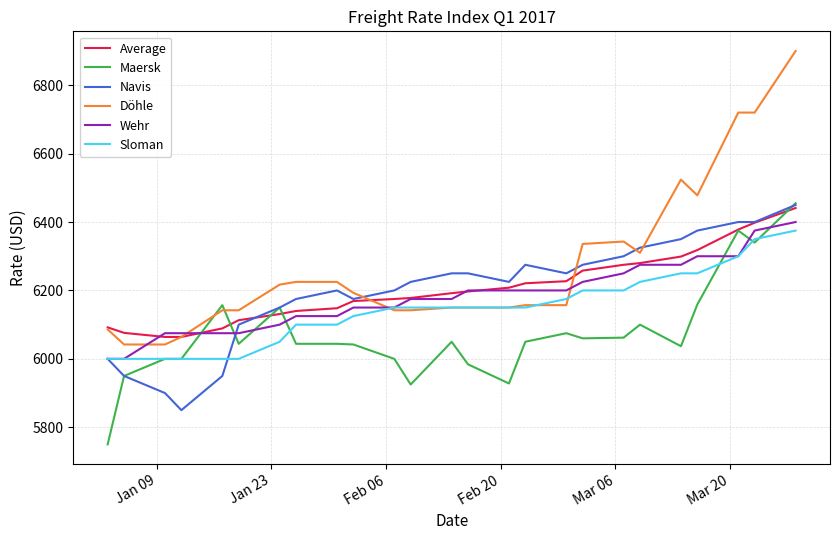

Does the chart have visible grid lines?

Yes